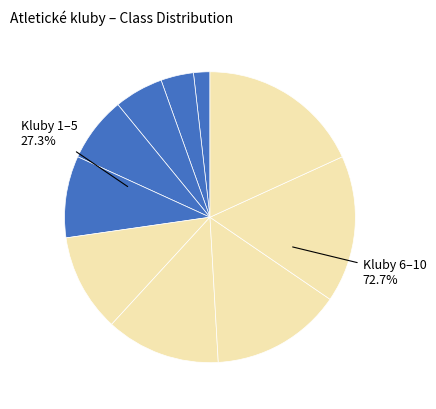

Which slice is the largest?

ATLETIKA Rýmařov z.s.